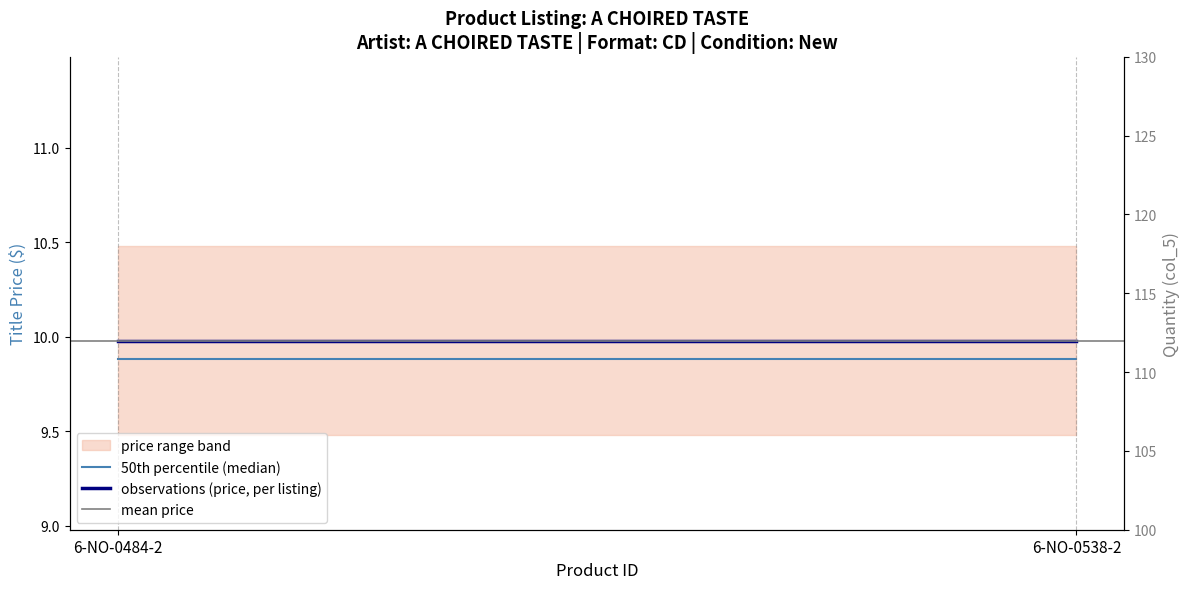

What is the label of the 2nd point from the right?

6-NO-0484-2